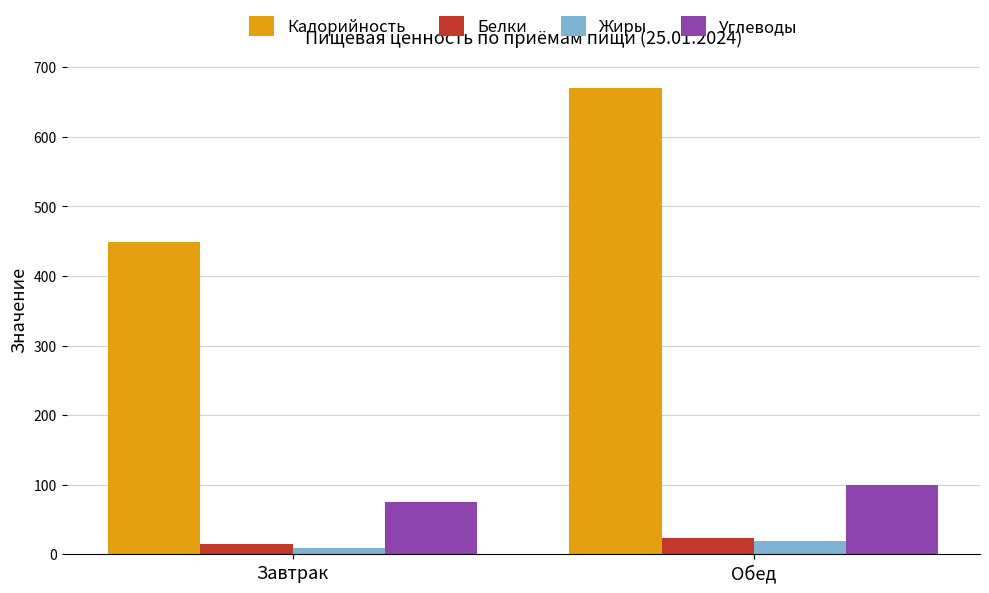

Which series has the widest spread of values?

Калорийность